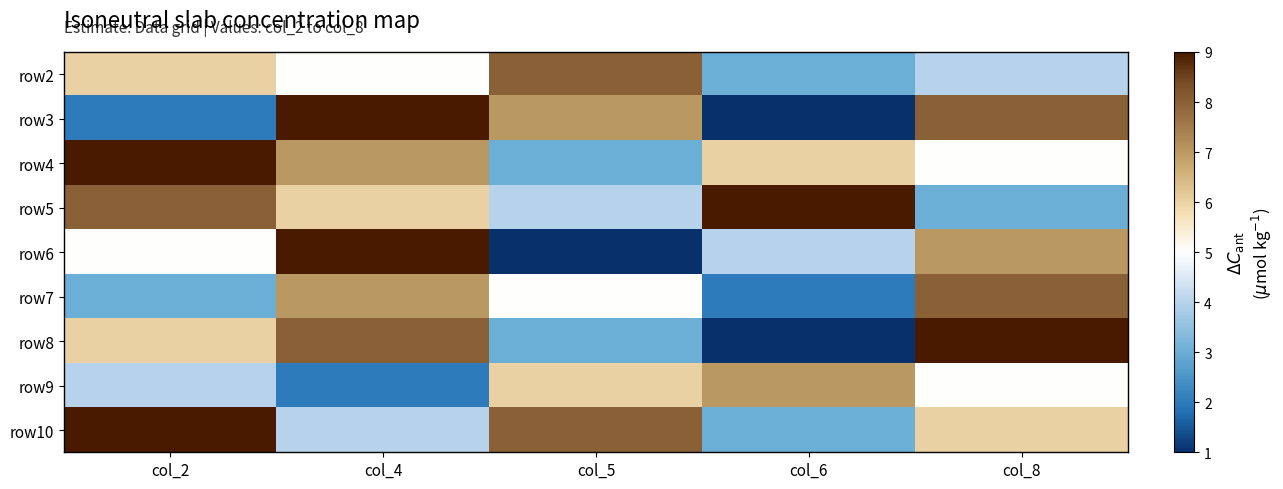

Reading left to right, what are all the values shown in this chart?

row2: col_2=6	col_4=5	col_5=8	col_6=3	col_8=4
row3: col_2=2	col_4=9	col_5=7	col_6=1	col_8=8
row4: col_2=9	col_4=7	col_5=3	col_6=6	col_8=5
row5: col_2=8	col_4=6	col_5=4	col_6=9	col_8=3
row6: col_2=5	col_4=9	col_5=1	col_6=4	col_8=7
row7: col_2=3	col_4=7	col_5=5	col_6=2	col_8=8
row8: col_2=6	col_4=8	col_5=3	col_6=1	col_8=9
row9: col_2=4	col_4=2	col_5=6	col_6=7	col_8=5
row10: col_2=9	col_4=4	col_5=8	col_6=3	col_8=6